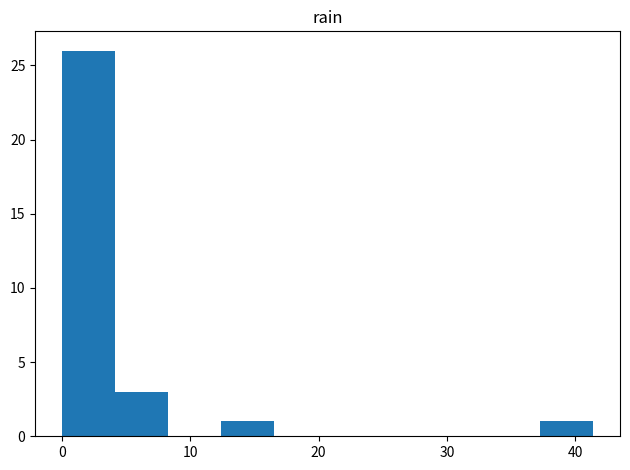

Over which range of the x-axis is the bar tallest?

0 to 4